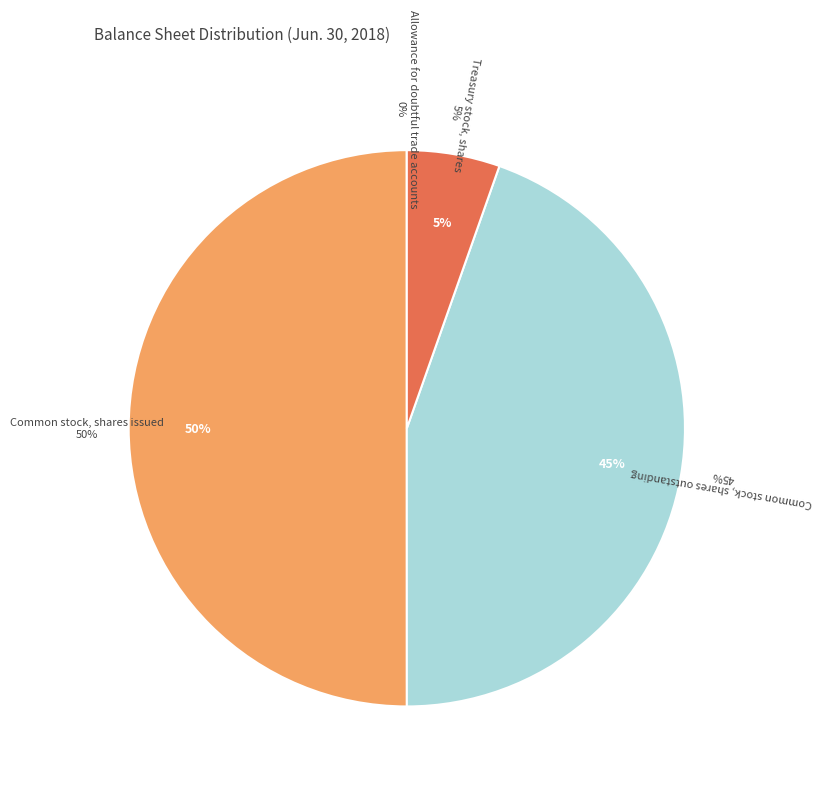

How many slices are in this pie chart?

4